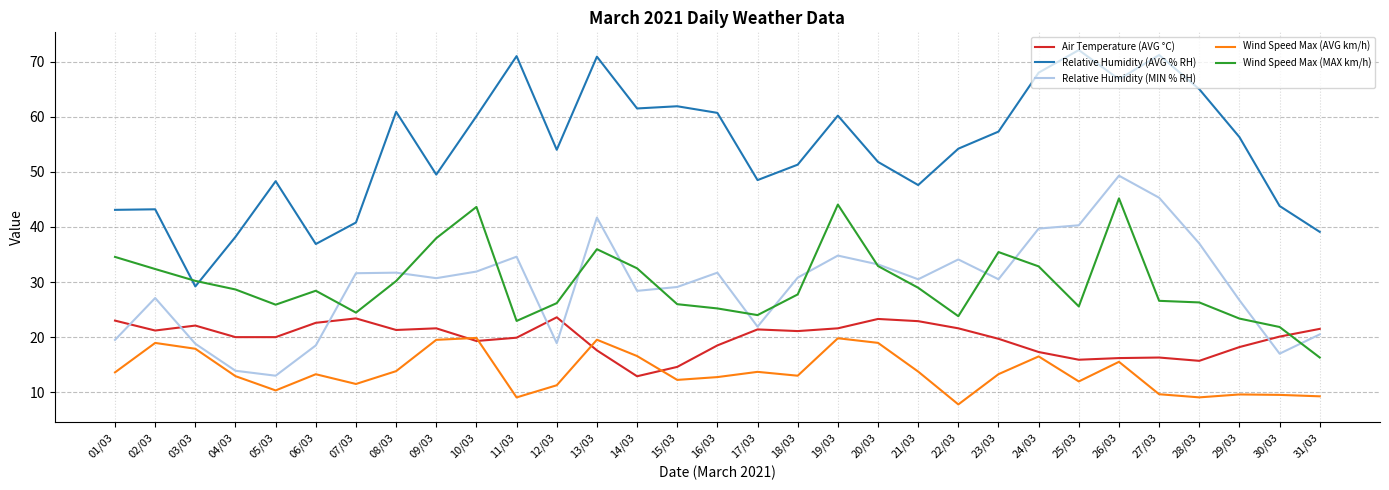

What is the sum of all Relative Humidity (MIN % RH) values?

912.7